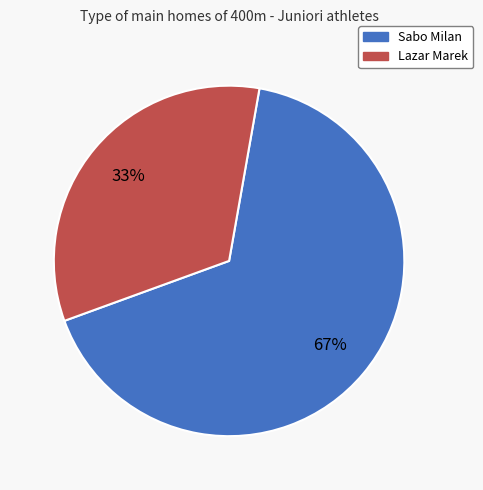

Is there a majority slice in this chart?

Yes